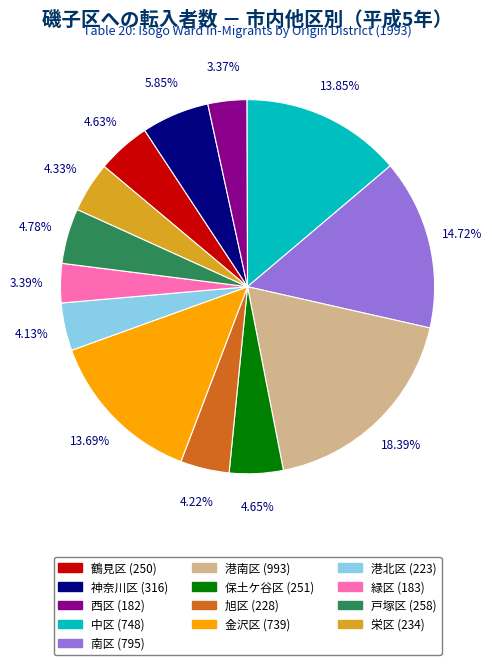

Is it true that 保土ケ谷区 is 5% of the pie?

True